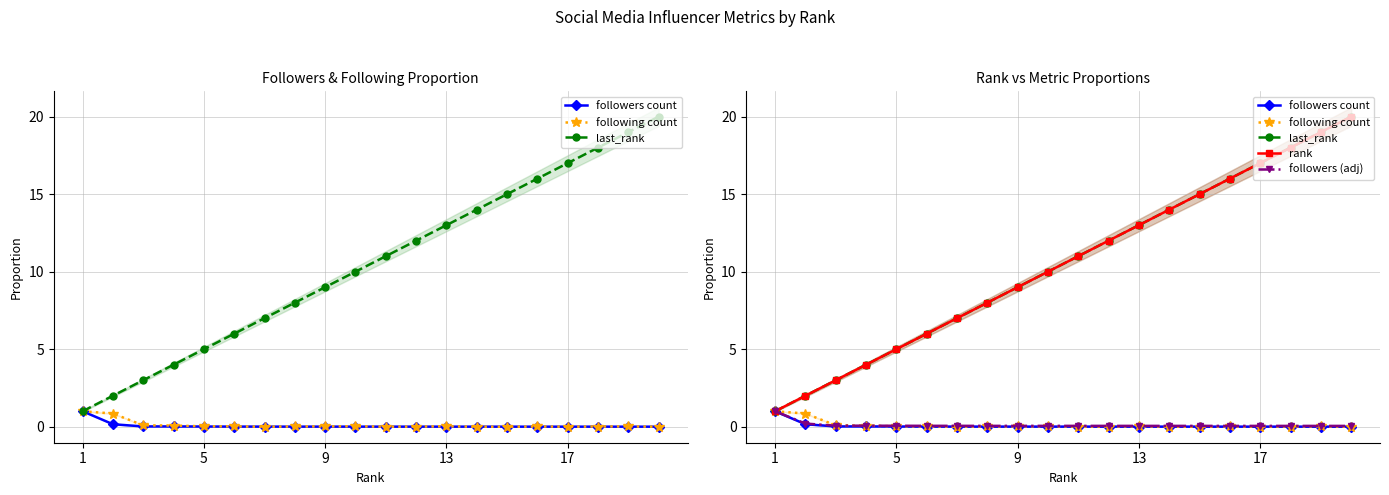

What is the average value of the followers count series?

0.1